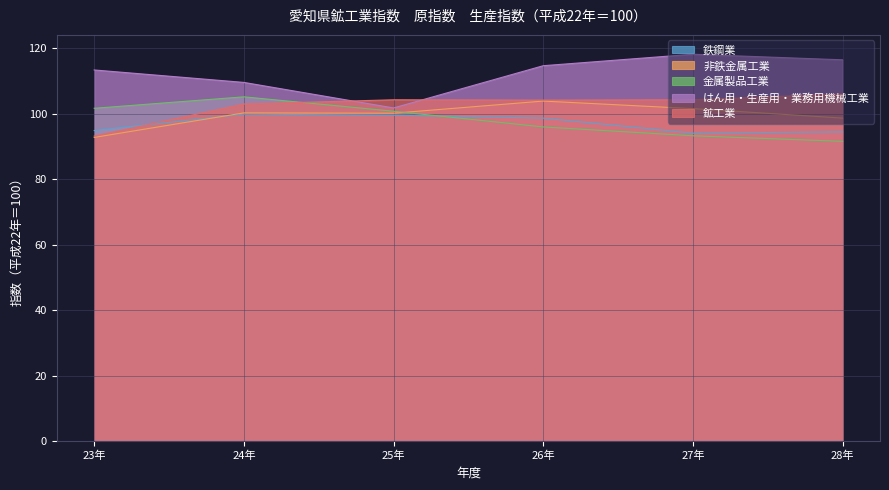

At which category does 鉱工業 reach its first local valley?

26年